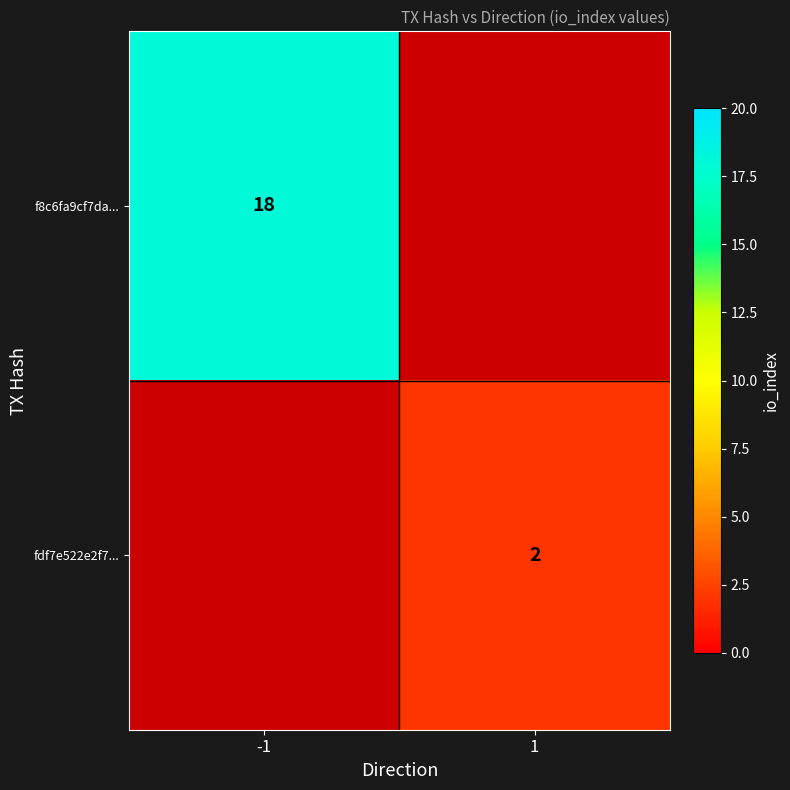

The value of f8c6fa9cf7da... at -1 is 10.9. True or false?

False